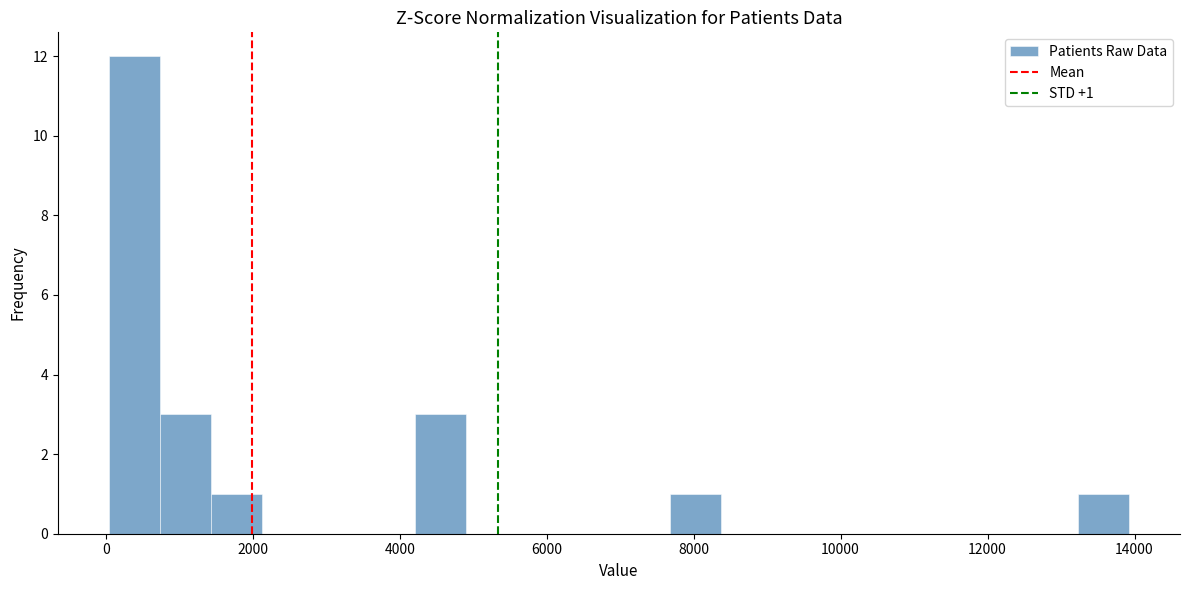

Around what value on the x-axis is the tallest bar? Give the approximate position of its centre, as read against the axis.

400